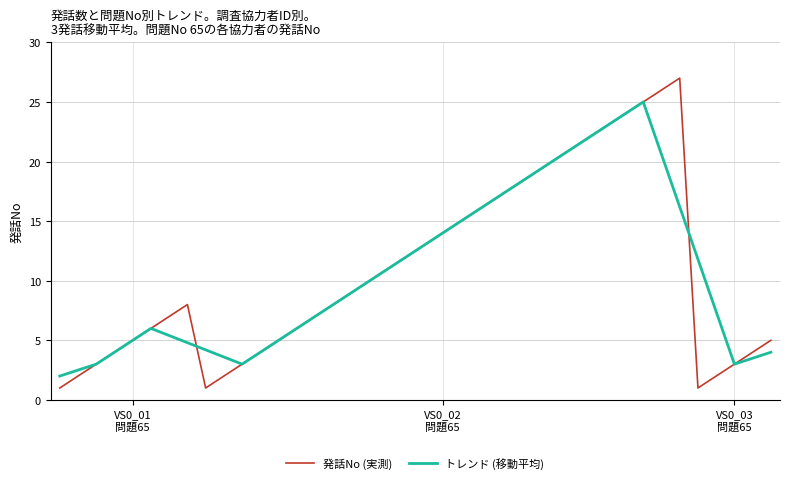

Does the chart have visible grid lines?

Yes